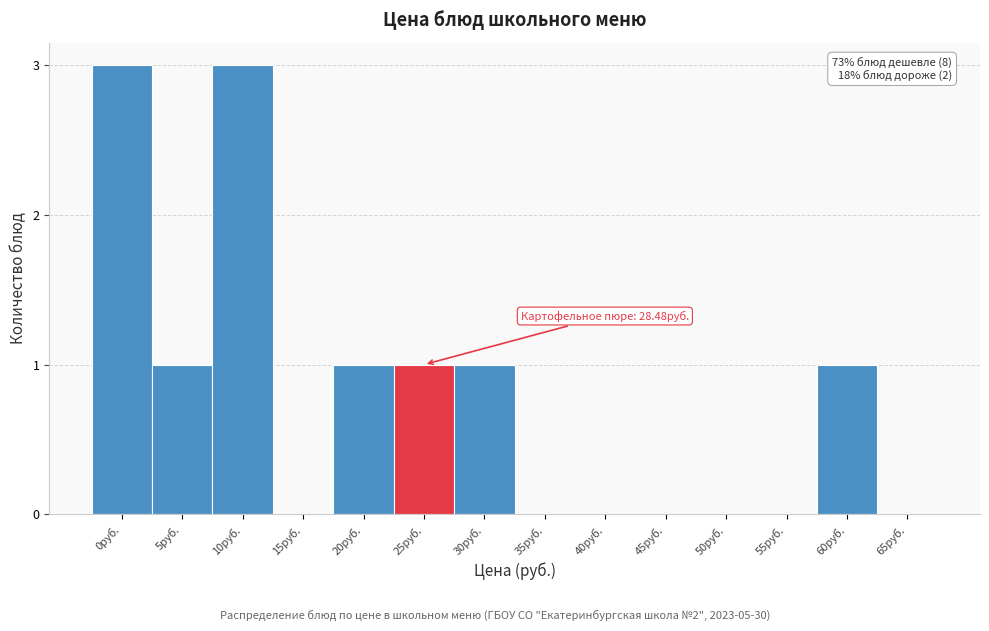

Reading left to right, what are all the values shown in this chart?

0руб.=3	5руб.=1	10руб.=3	15руб.=0	20руб.=1	25руб.=1	30руб.=1	35руб.=0	40руб.=0	45руб.=0	50руб.=0	55руб.=0	60руб.=1	65руб.=0